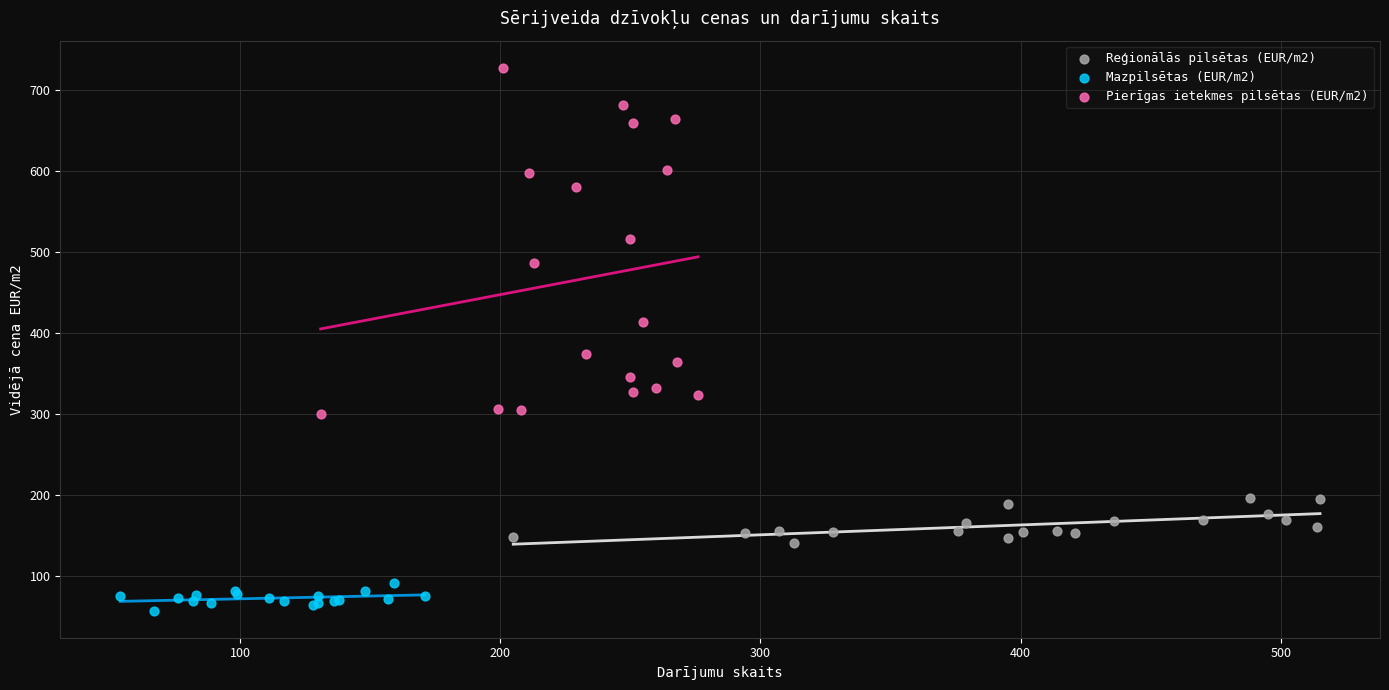

What are all the series names shown in the legend?

Reģionālās pilsētas (EUR/m2), Mazpilsētas (EUR/m2), Pierīgas ietekmes pilsētas (EUR/m2)